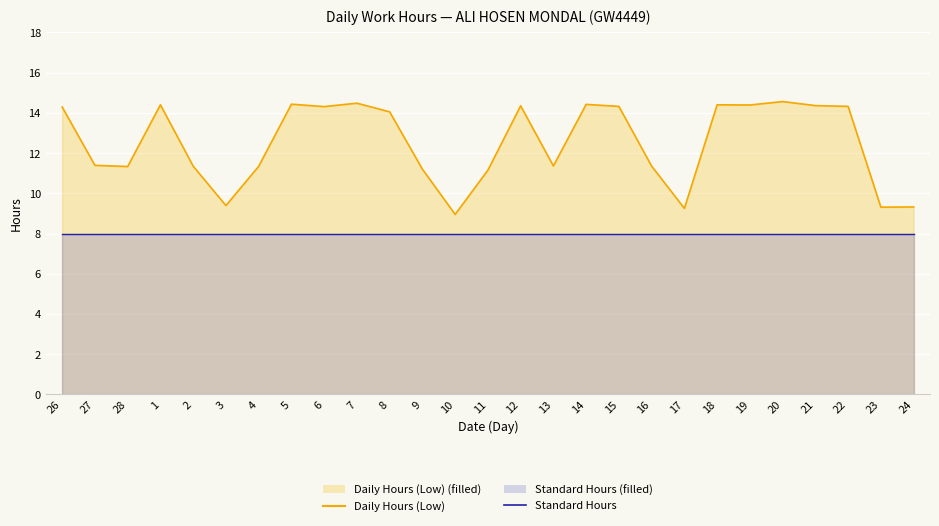

What is the value of the Daily Hours (Low) line point at the 7th from the left?

11.3